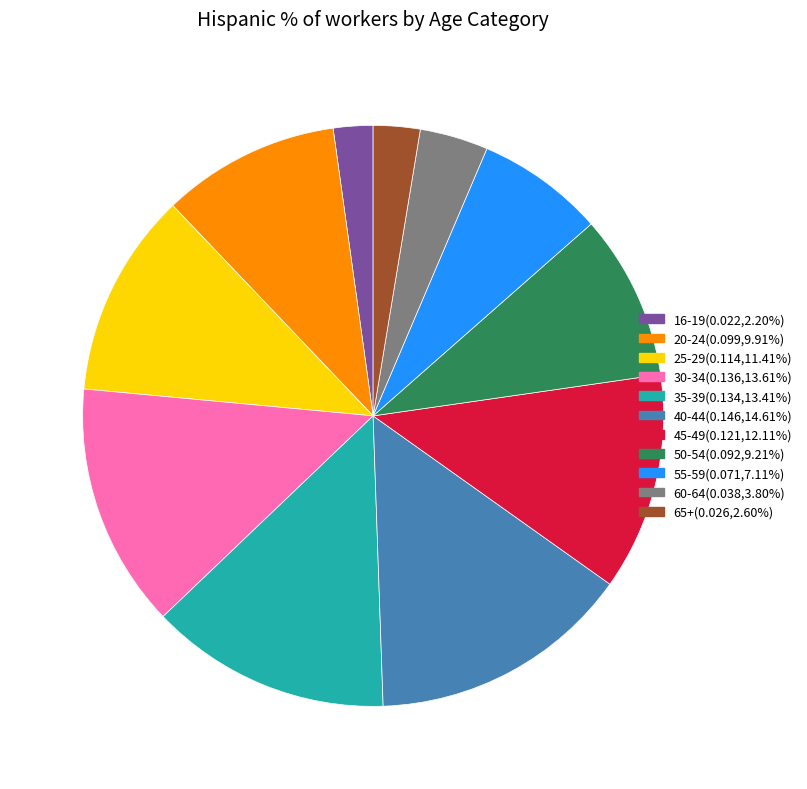

True or false: 16-19 accounts for 10% of the total.

False